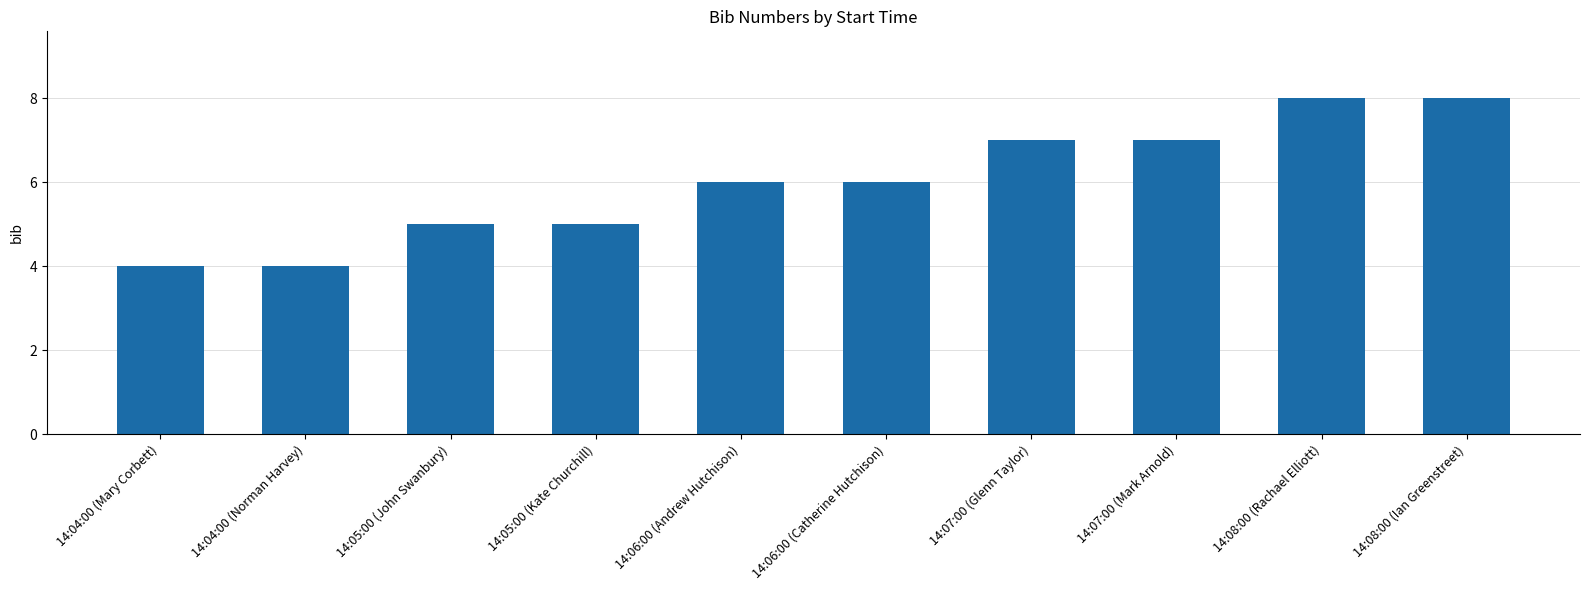

What is the approximate value at 14:06:00 (Andrew Hutchison)?

6